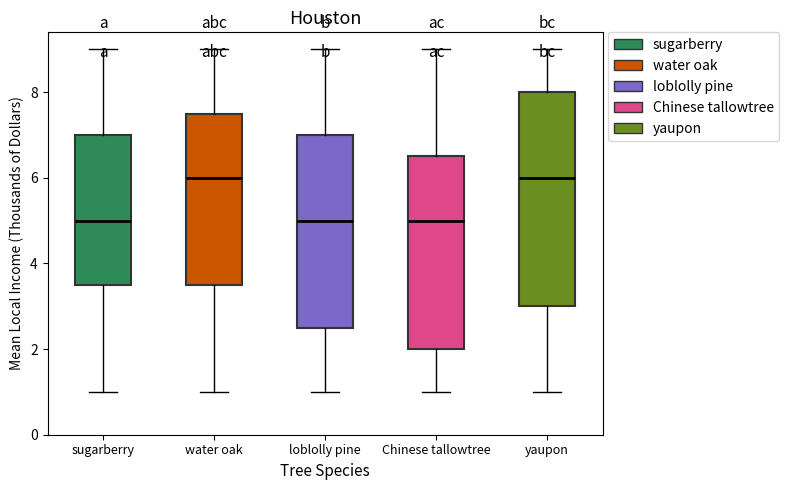

Which box is the tallest, from its lower edge to its upper edge?

yaupon